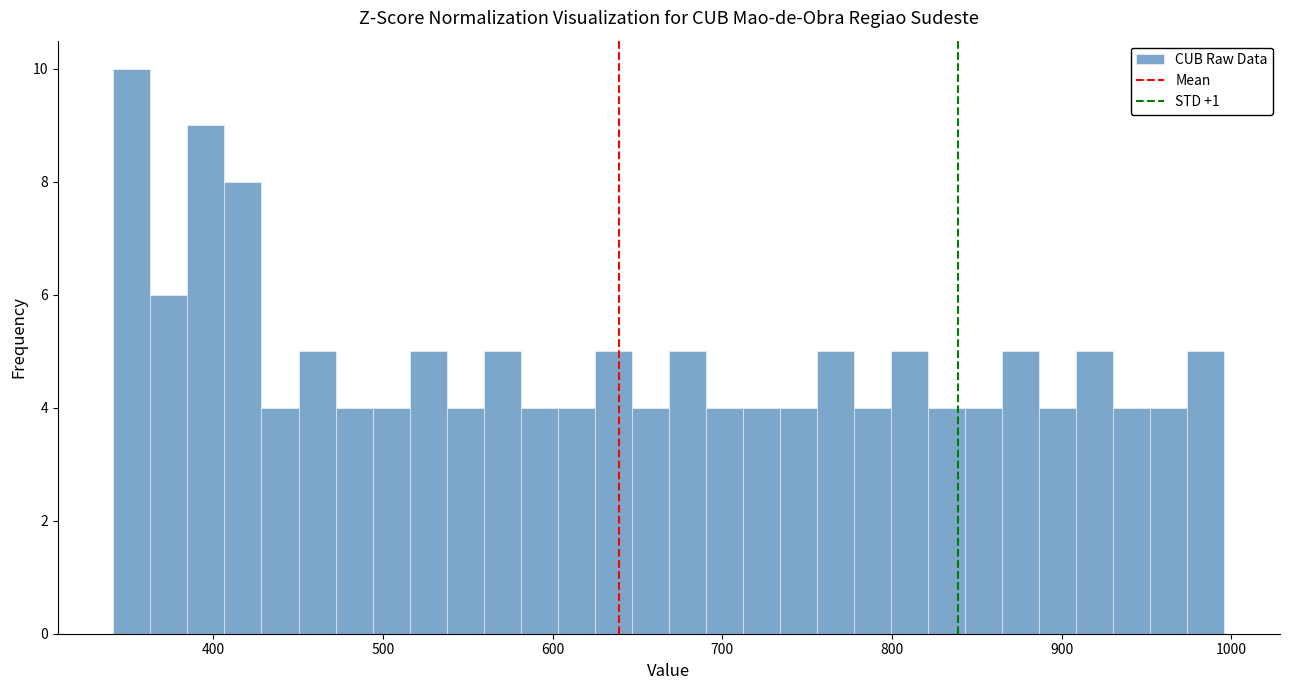

Read against the x-axis, roughly where is the centre of the tallest bar?

350